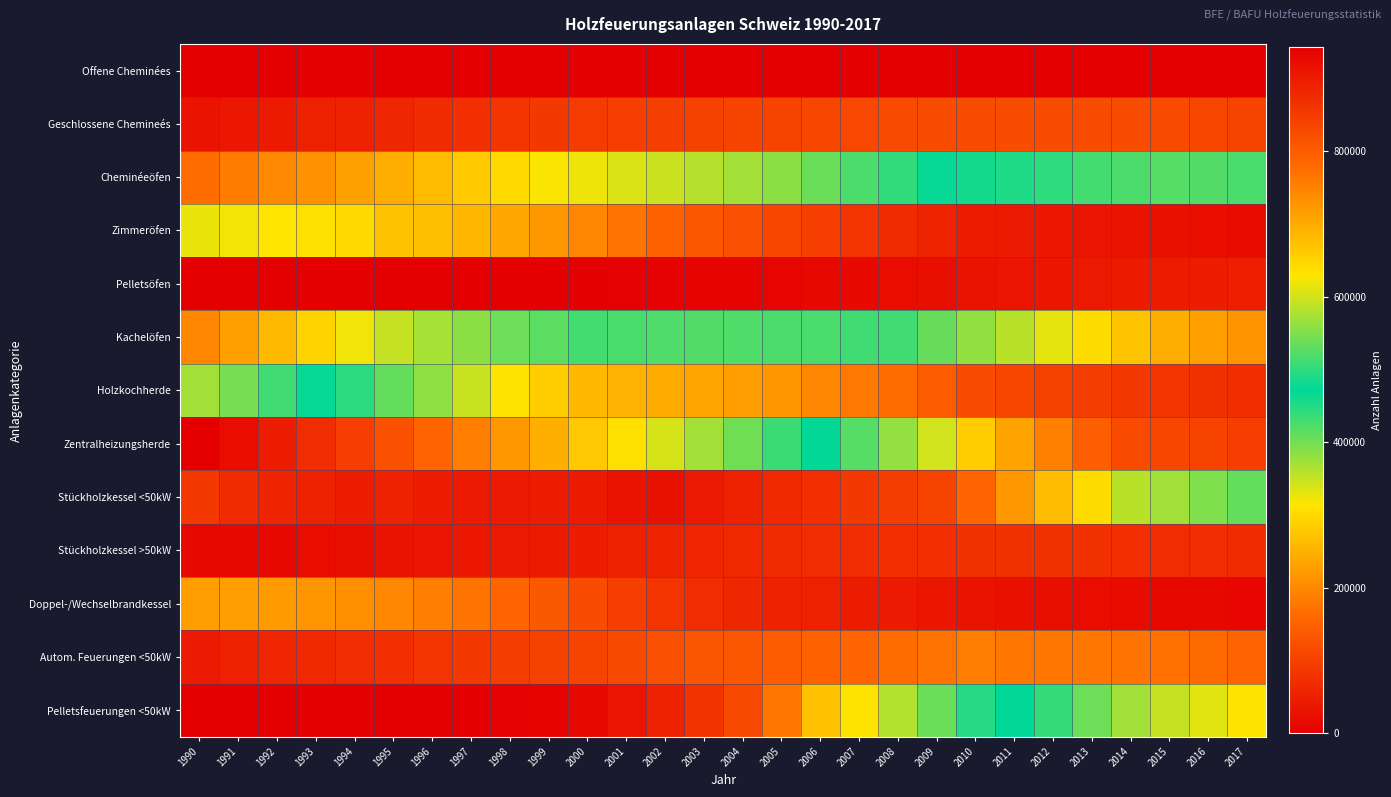

Reading right to left, what are all the values shown in this chart?

Offene Cheminées: 2017=0	2016=0	2015=0	2014=0	2013=0	2012=0	2011=0	2010=0	2009=0	2008=0	2007=0	2006=0	2005=0	2004=0	2003=0	2002=0	2001=0	2000=0	1999=0	1998=0	1997=0	1996=0	1995=0	1994=0	1993=0	1992=0	1991=0	1990=0
Geschlossene Chemineés: 2017=104038	2016=110025	2015=116021	2014=118914	2013=119885	2012=119464	2011=119859	2010=120589	2009=120355	2008=114470	2007=111451	2006=108804	2005=105393	2004=103460	2003=101355	2002=98896	2001=95878	2000=92605	1999=87176	1998=81312	1997=74430	1996=67558	1995=60753	1994=55179	1993=49826	1992=43963	1991=37183	1990=29964
Cheminéeöfen: 2017=515810	2016=521952	2015=523723	2014=518405	2013=513007	2012=499683	2011=490581	2010=482704	2009=466368	2008=440065	2007=423369	2006=406298	2005=385648	2004=371063	2003=360411	2002=347187	2001=336803	2000=324754	1999=316879	1998=301506	1997=280557	1996=261399	1995=246456	1994=230237	1993=213373	1992=200862	1991=184061	1990=165904
Zimmeröfen: 2017=18753	2016=22736	2015=26034	2014=29730	2013=33906	2012=37810	2011=41303	2010=45406	2009=56560	2008=67343	2007=82630	2006=96354	2005=109390	2004=122441	2003=136113	2002=151246	2001=173708	2000=197653	1999=217397	1998=236704	1997=257055	1996=266888	1995=270525	1994=299518	1993=307218	1992=313527	1991=320300	1990=325951
Pelletsöfen: 2017=48464	2016=47132	2015=45113	2014=42531	2013=39665	2012=36598	2011=33106	2010=29703	2009=25638	2008=21616	2007=18064	2006=14669	2005=10532	2004=8162	2003=6192	2002=4613	2001=2674	2000=1590	1999=863	1998=517	1997=0	1996=0	1995=0	1994=0	1993=0	1992=0	1991=0	1990=0
Kachelöfen: 2017=728348	2016=713198	2015=695616	2014=669763	2013=640256	2012=611109	2011=583978	2010=560820	2009=534994	2008=510363	2007=510150	2006=515505	2005=518113	2004=519903	2003=520816	2002=519275	2001=515990	2000=511786	1999=526973	1998=538386	1997=556475	1996=573424	1995=592349	1994=619405	1993=650357	1992=681957	1991=713061	1990=743627
Holzkochherde: 2017=72777	2016=77037	2015=82399	2014=88142	2013=95474	2012=102246	2011=109934	2010=119919	2009=142862	2008=164197	2007=180379	2006=198086	2005=217144	2004=224713	2003=234741	2002=242872	2001=251069	2000=258993	1999=283911	1998=314884	1997=349179	1996=383394	1995=409536	1994=444255	1993=476557	1992=511587	1991=544041	1990=571190
Zentralheizungsherde: 2017=97426	2016=103273	2015=109701	2014=116273	2013=148930	2012=189891	2011=233294	2010=284917	2009=343969	2008=380119	2007=418637	2006=468678	2005=507637	2004=539836	2003=571935	2002=603066	2001=634569	2000=664075	1999=694642	1998=724099	1997=755192	1996=785126	1995=815870	1994=846410	1993=871946	1992=896834	1991=921621	1990=942207
Stückholzkessel <50kW: 2017=531939	2016=548776	2015=568886	2014=584976	2013=639047	2012=678723	2011=721504	2010=787584	2009=835820	2008=847999	2007=853912	2006=867746	2005=878529	2004=892246	2003=902213	2002=912873	2001=910945	2000=899331	1999=895582	1998=901590	1997=902921	1996=897676	1995=887606	1994=895365	1993=890095	1992=883468	1991=874737	1990=852343
Stückholzkessel >50kW: 2017=66509	2016=68096	2015=71110	2014=74029	2013=75807	2012=77056	2011=76916	2010=76514	2009=75267	2008=73690	2007=70935	2006=68856	2005=66340	2004=63388	2003=60036	2002=56939	2001=52767	2000=46819	1999=42982	1998=40066	1997=37047	1996=33637	1995=29586	1994=25039	1993=21222	1992=18164	1991=15988	1990=14684
Doppel-/Wechselbrandkessel: 2017=11834	2016=14515	2015=16397	2014=18591	2013=21366	2012=24161	2011=27179	2010=31053	2009=35824	2008=41216	2007=45400	2006=49749	2005=54917	2004=61153	2003=70146	2002=81412	2001=96807	2000=118948	1999=139173	1998=157313	1997=173081	1996=186463	1995=199031	1994=209326	1993=217033	1992=222920	1991=226452	1990=226953
Autom. Feuerungen <50kW: 2017=156099	2016=163186	2015=170602	2014=174843	2013=177629	2012=176839	2011=180200	2010=186352	2009=174608	2008=166401	2007=155911	2006=149681	2005=140533	2004=133306	2003=130712	2002=123193	2001=113933	2000=105828	1999=101581	1998=95189	1997=89402	1996=81133	1995=73899	1994=70385	1993=64368	1992=59204	1991=51361	1990=41462
Pelletsfeuerungen <50kW: 2017=630765	2016=610534	2015=591130	2014=569286	2013=538901	2012=504163	2011=470391	2010=447264	2009=405544	2008=361691	2007=311851	2006=269472	2005=177748	2004=112895	2003=79362	2002=53782	2001=31533	2000=13582	1999=5547	1998=2132	1997=0	1996=0	1995=0	1994=0	1993=0	1992=0	1991=0	1990=0